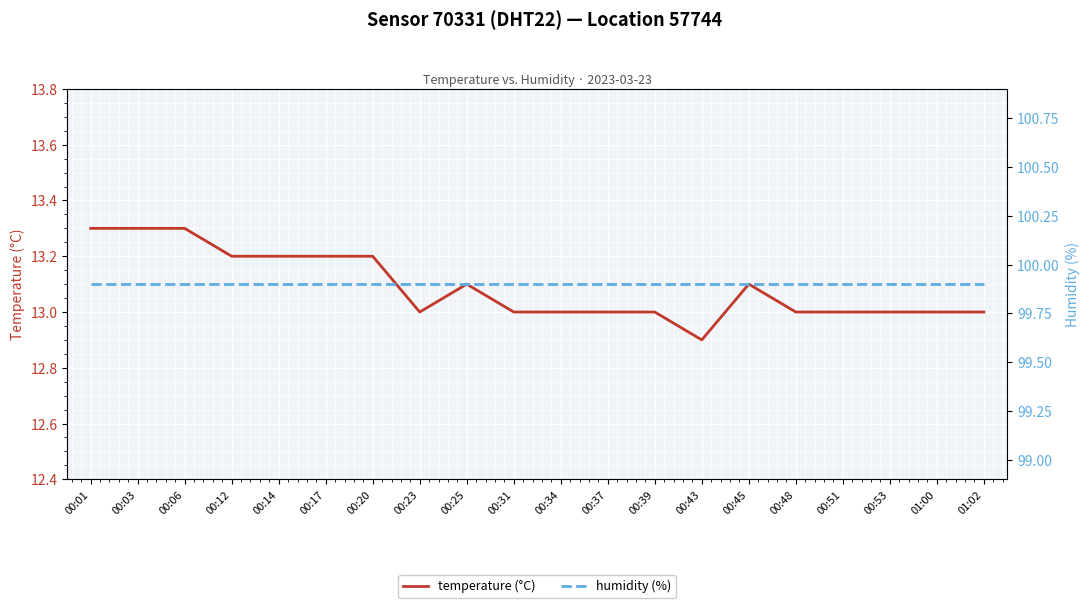

Is the value of humidity (%) at 00:51 greater than the value of temperature (°C) at 00:51?

Yes